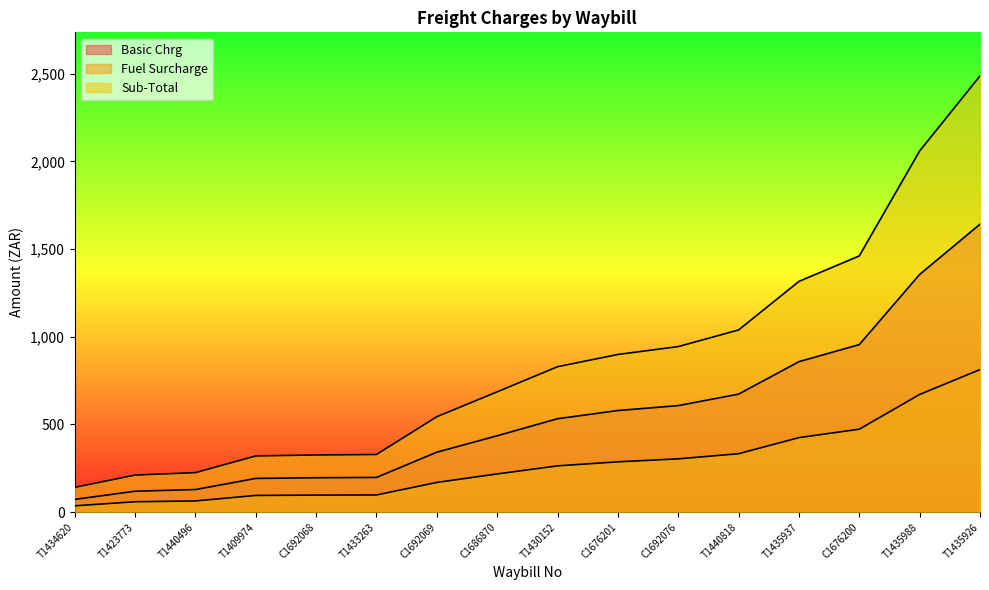

The Fuel Surcharge series shows 635.9 at C1676200. True or false?

False